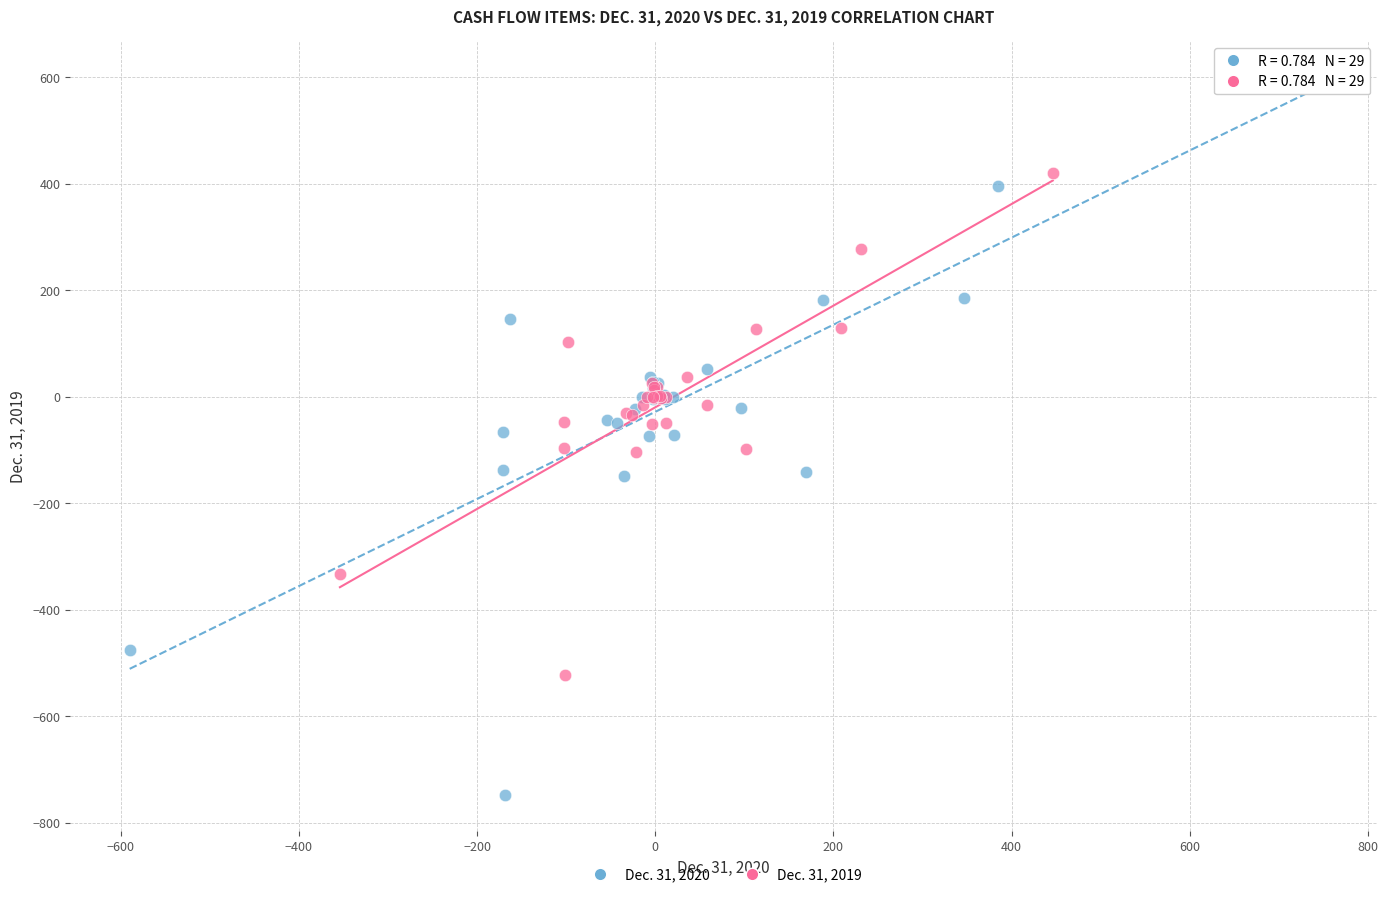

What are all the series names shown in the legend?

Dec. 31, 2020, Dec. 31, 2019